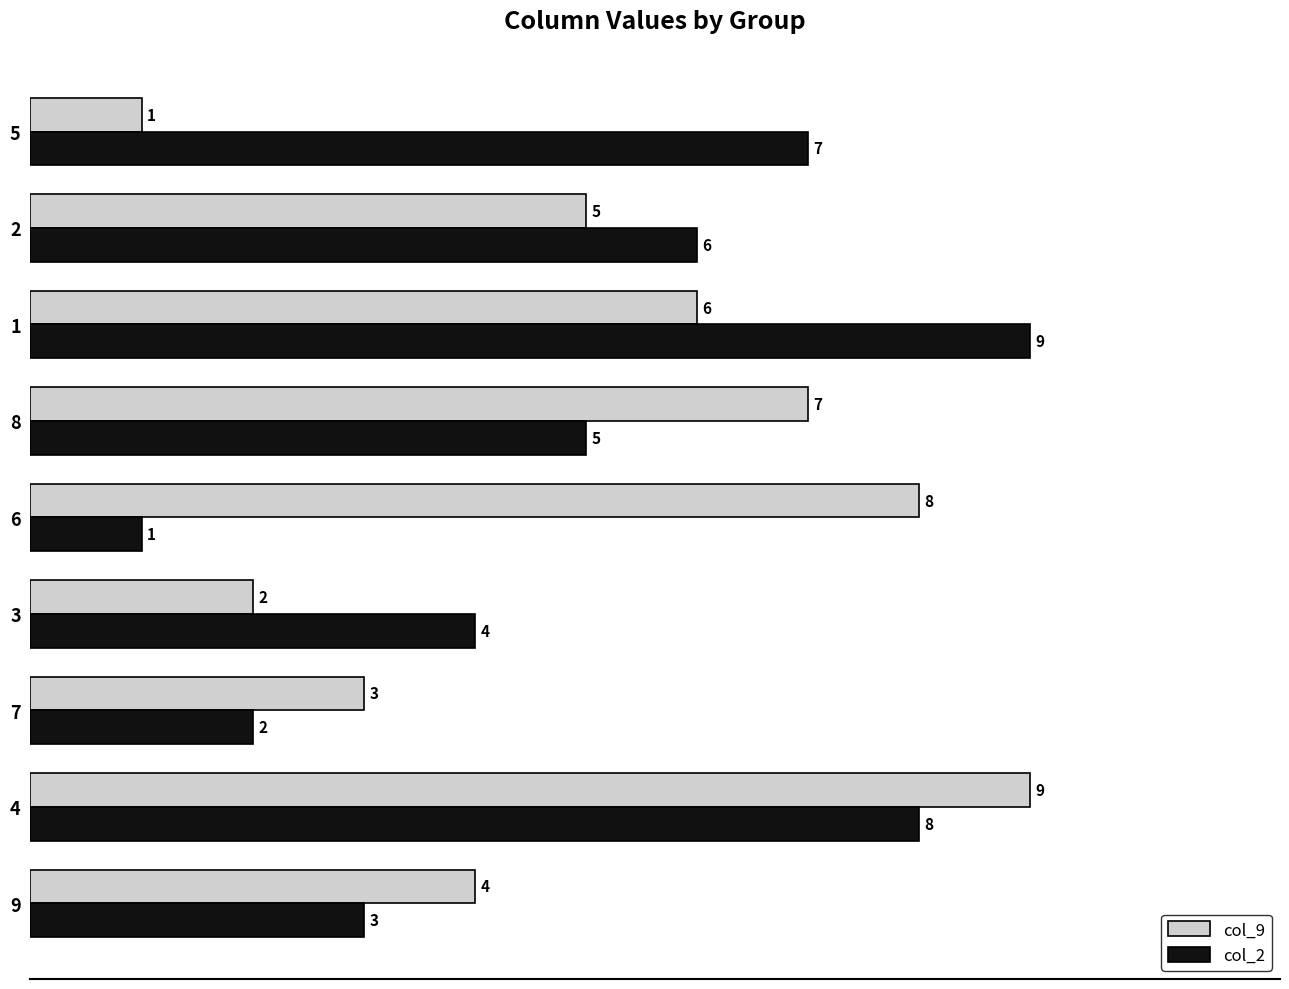

At 7, list the series in order from largest to smallest.

col_9, col_2